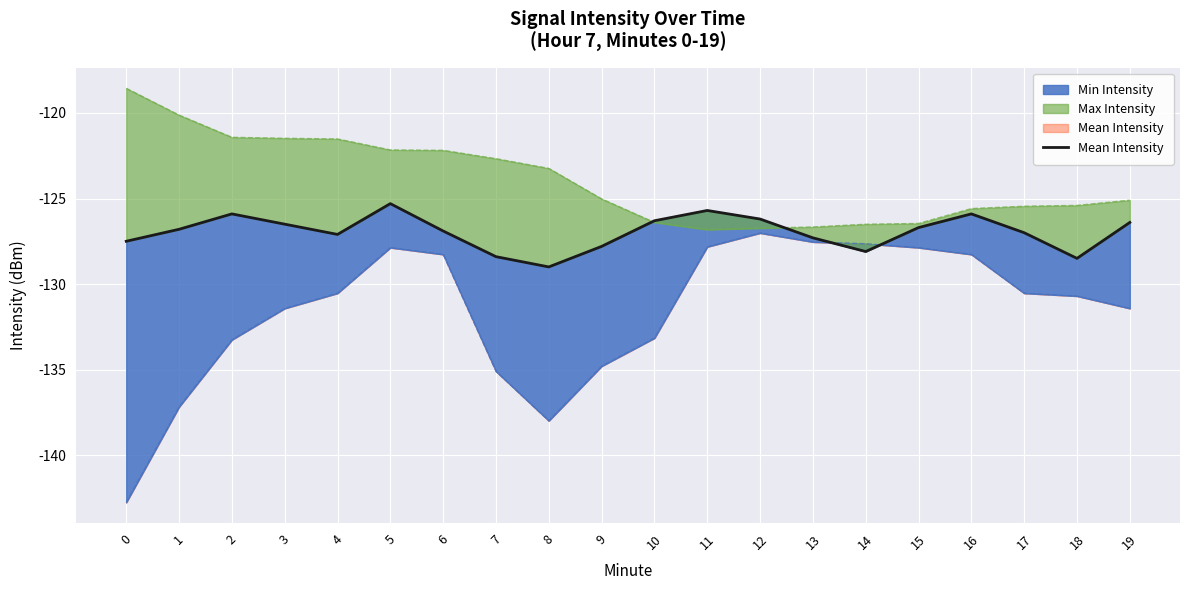

Which label corresponds to the largest value in the chart?

5